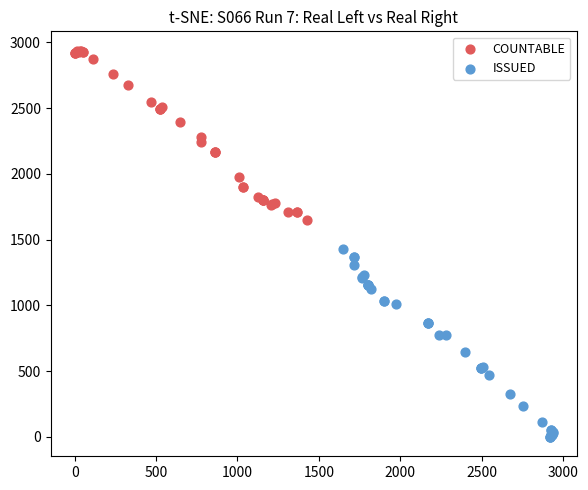

Which series reaches the maximum Y coordinate?

COUNTABLE